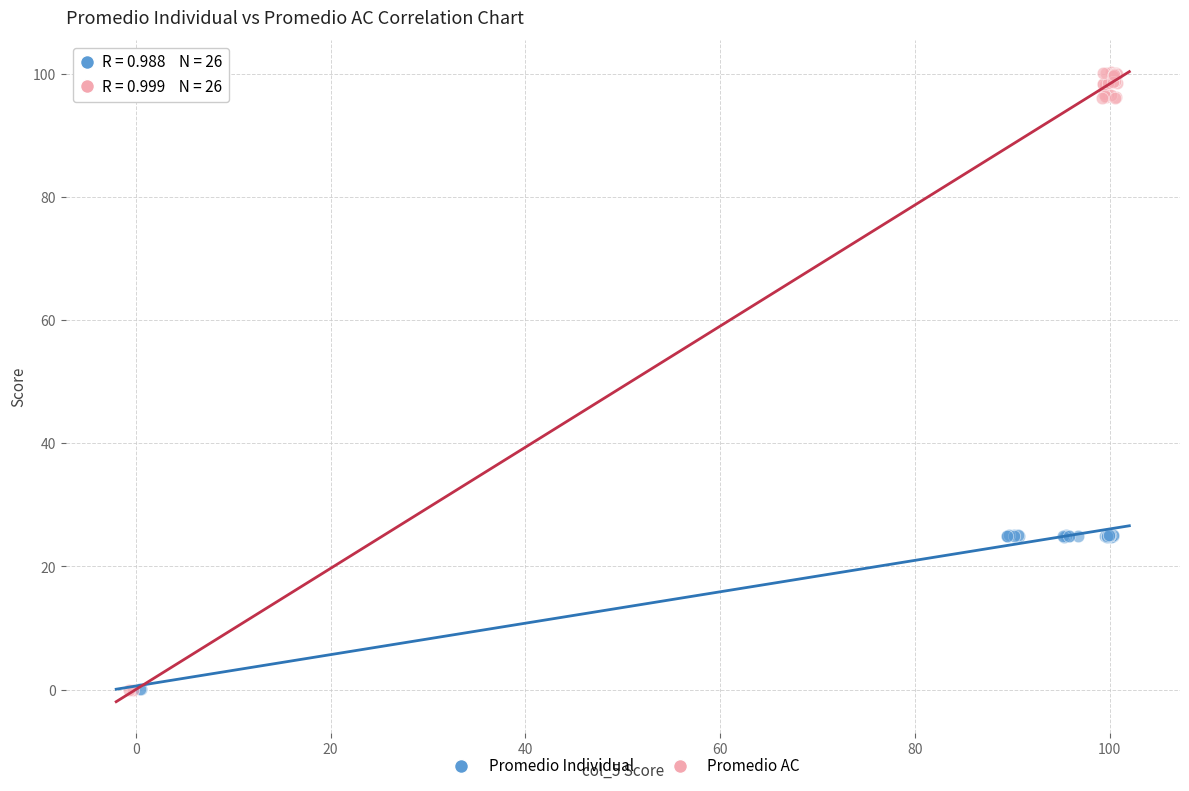

Which series has the largest Y range (max minus min)?

Promedio AC